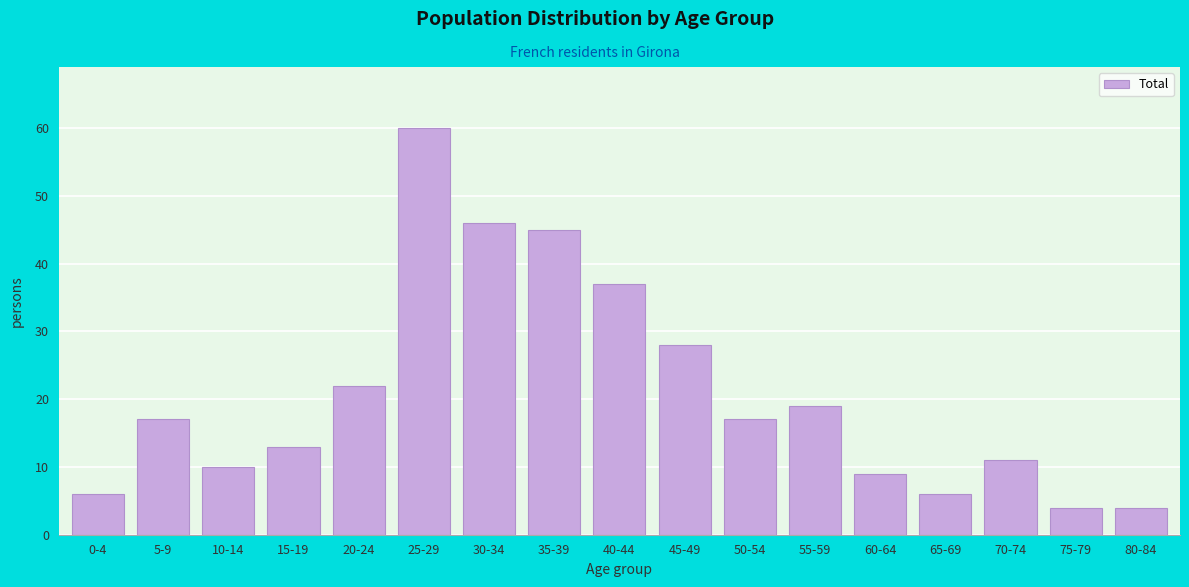

Reading right to left, transcribe all the data shown in this chart.

4	4	11	6	9	19	17	28	37	45	46	60	22	13	10	17	6